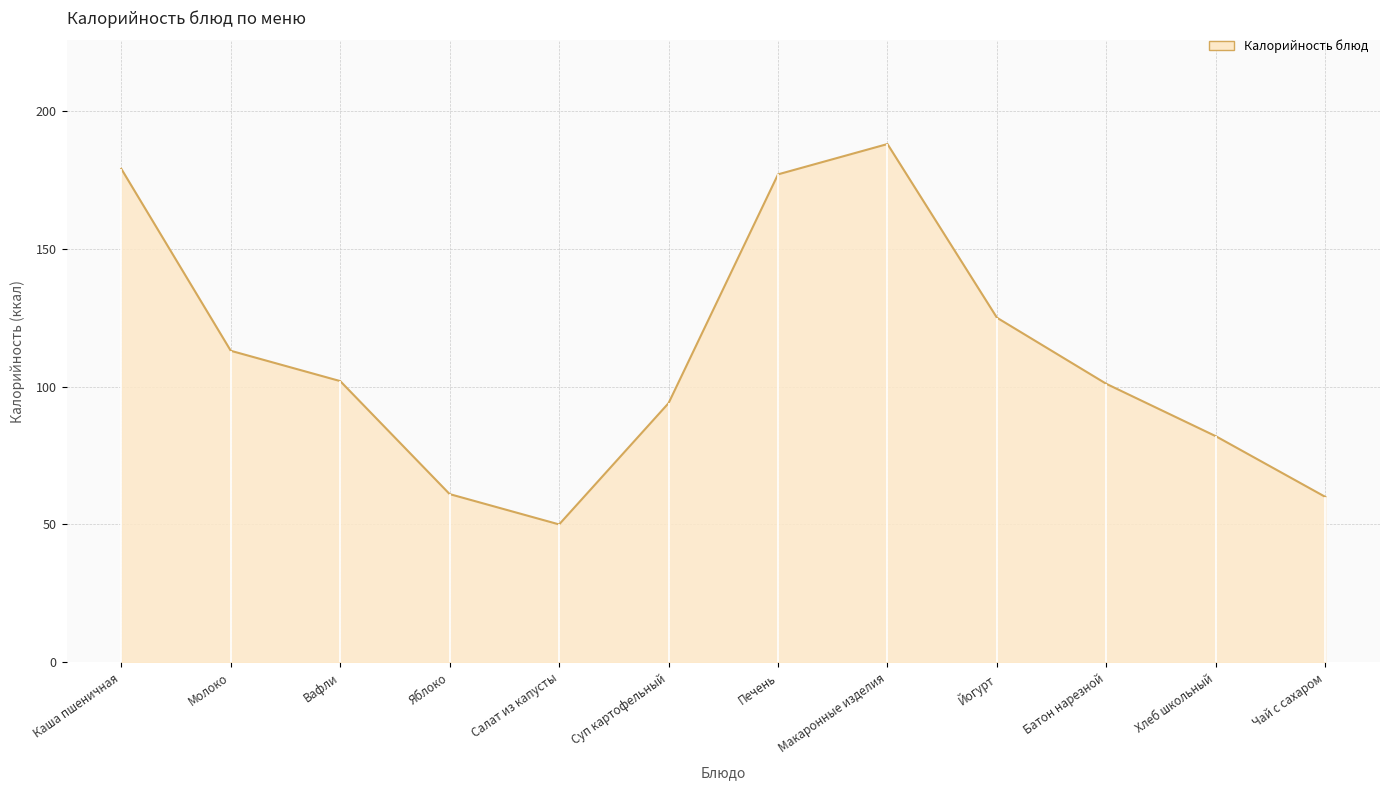

Is it true that Жиры equals 17 at Печень?

False